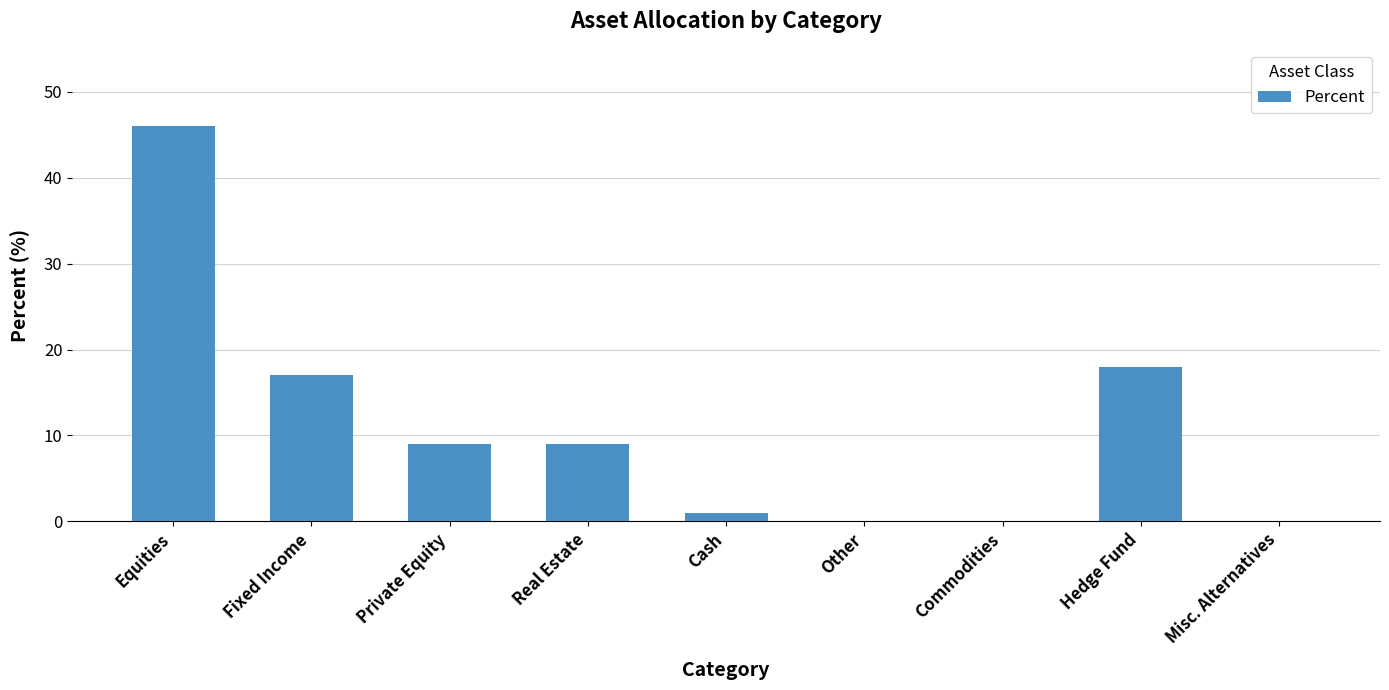

Reading left to right, list all the values displayed in this chart.

Equities=46	Fixed Income=17	Private Equity=9	Real Estate=9	Cash=1	Other=0	Commodities=0	Hedge Fund=18	Misc. Alternatives=0